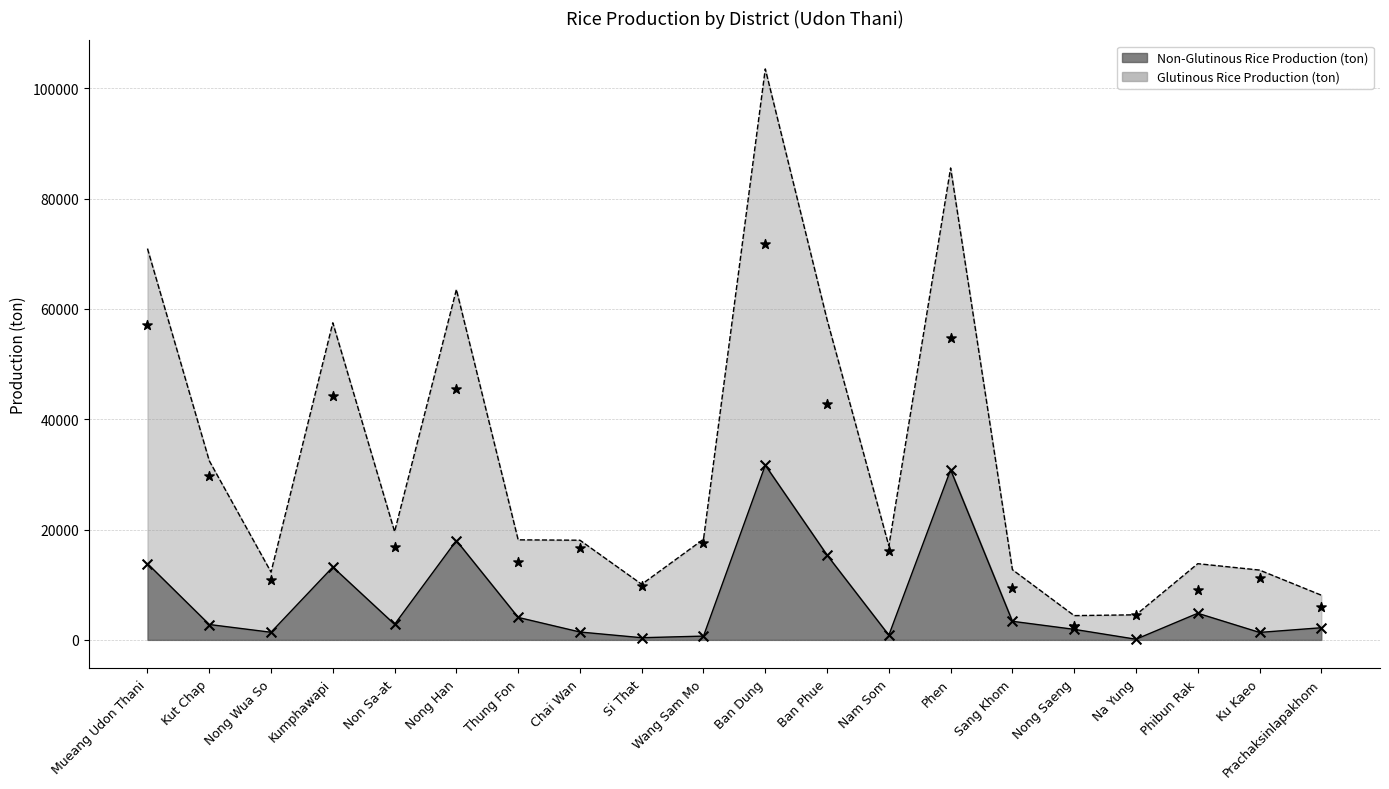

Which series contains the highest Y value?

Glutinous Rice Production (ton)